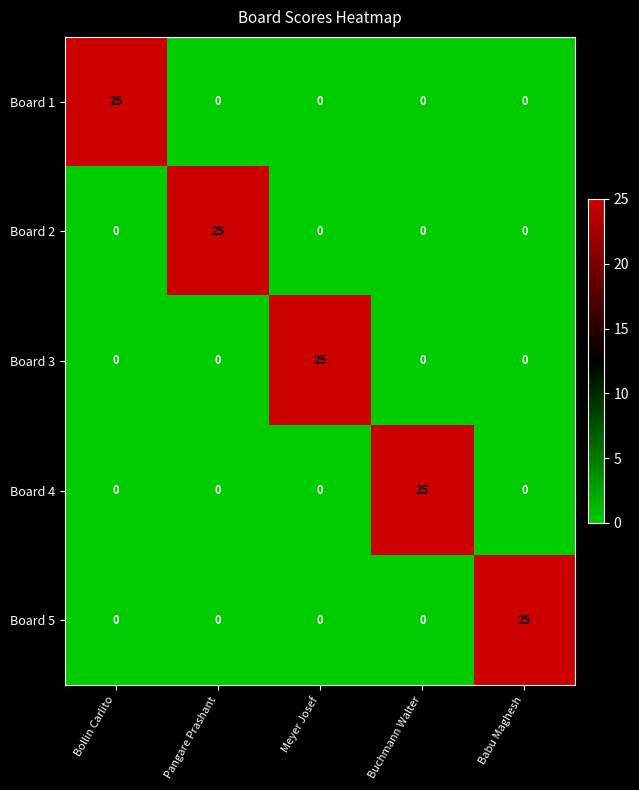

What is the spread (max minus min) of values at Pangare Prashant?

25